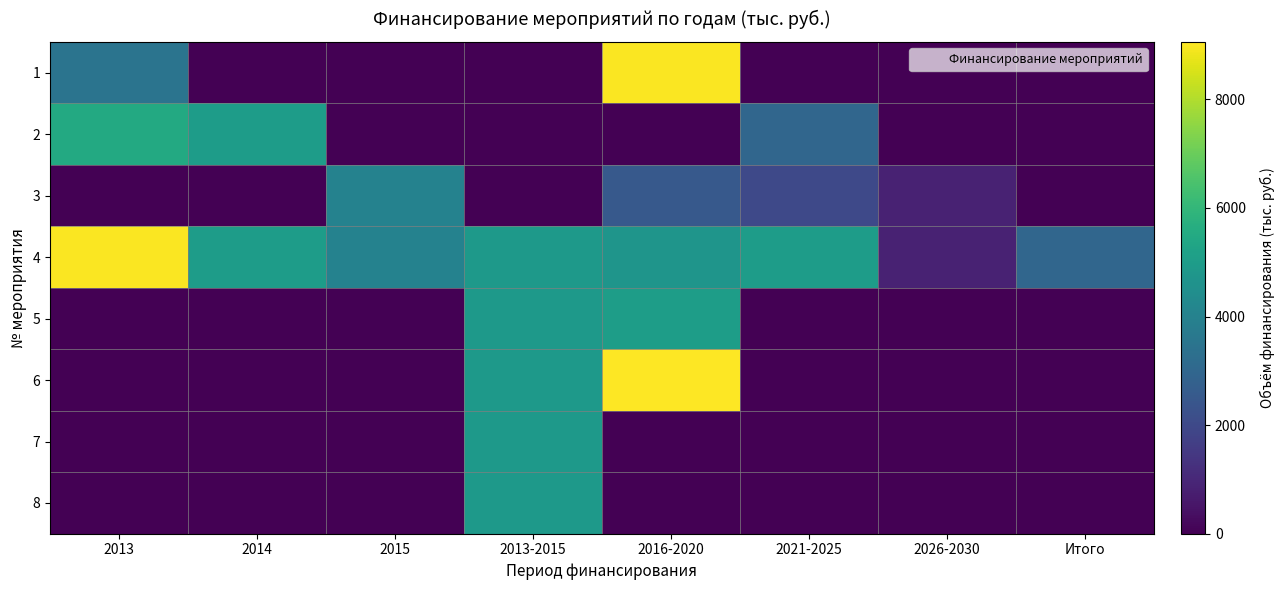

List the series in order of their peak value, lowest first.

3, 7, 8, 5, 2, 1, 4, 6